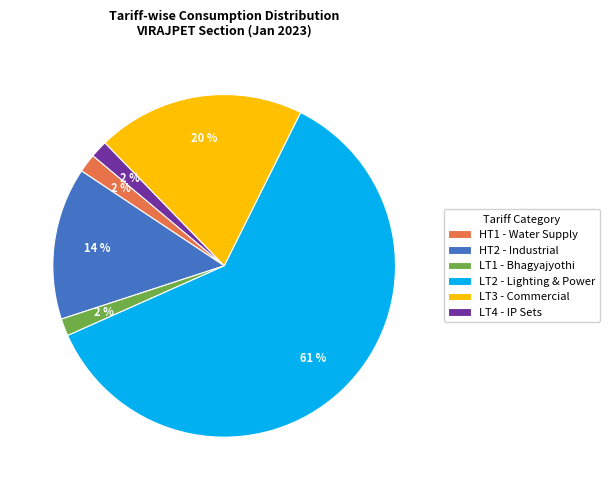

Which has a higher value, LT2 - Lighting & Power or HT2 - Industrial?

LT2 - Lighting & Power